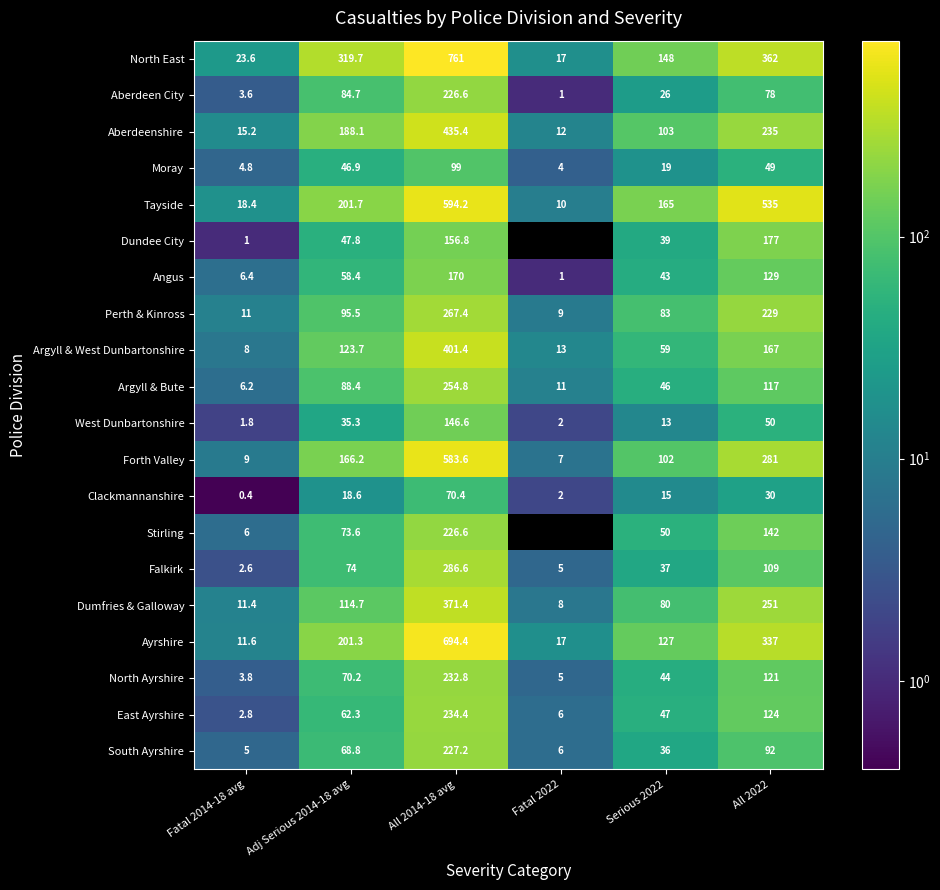

Is the value of Falkirk at All 2022 greater than the value of North East at All 2014-18 avg?

No